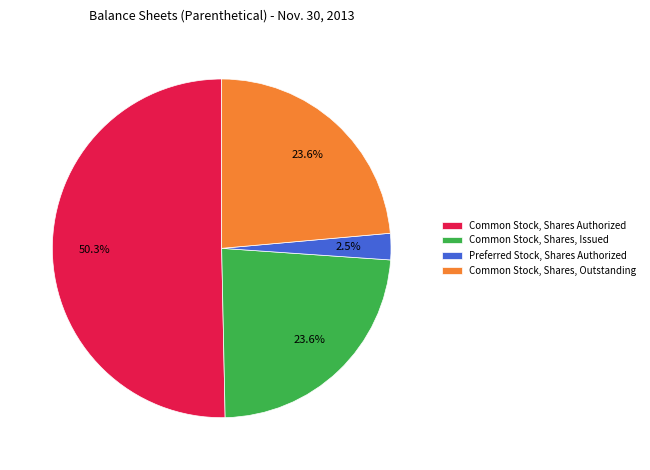

Which has a higher value, Common Stock, Shares, Issued or Common Stock, Shares Authorized?

Common Stock, Shares Authorized